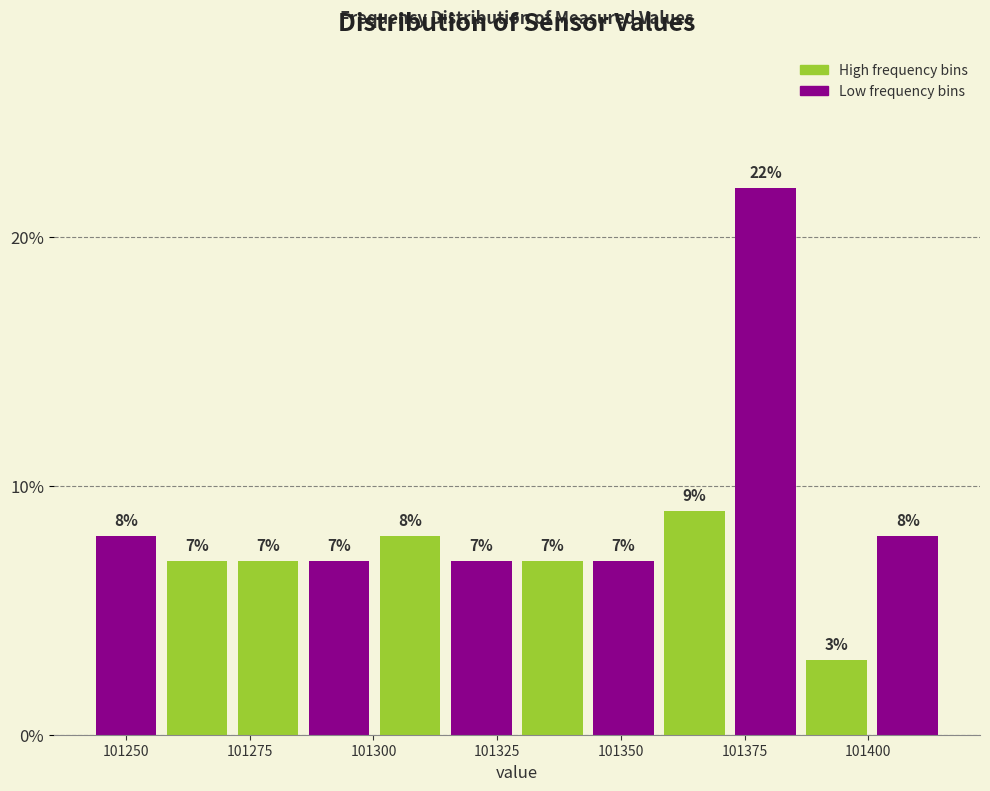

Read against the x-axis, roughly where is the centre of the tallest bar?

101380